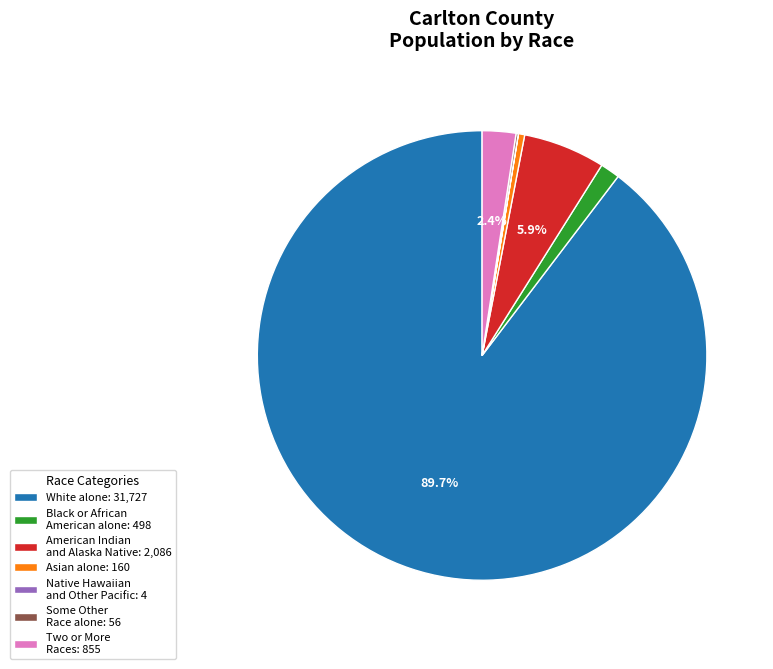

Which slice represents more than half of the pie?

White alone: 31,727